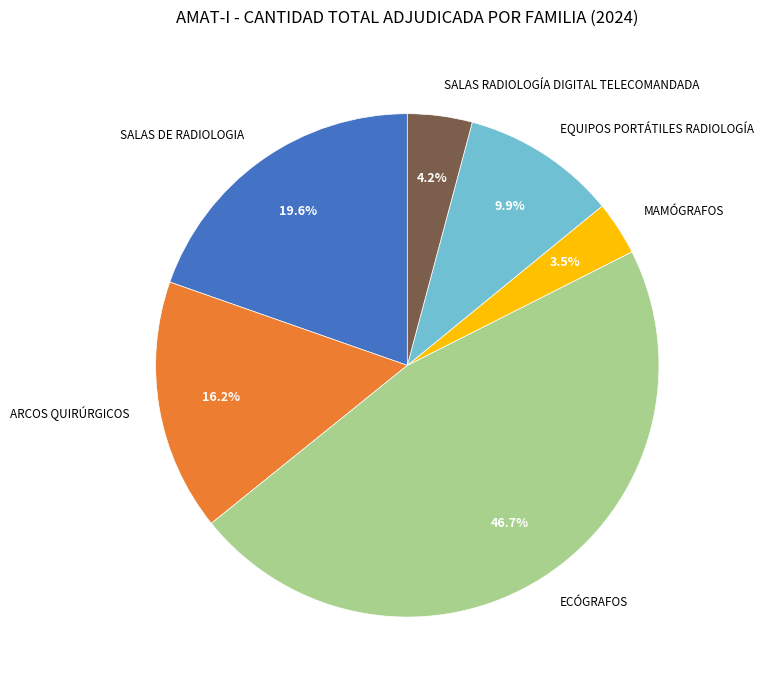

What is the largest slice in the pie chart?

ECÓGRAFOS